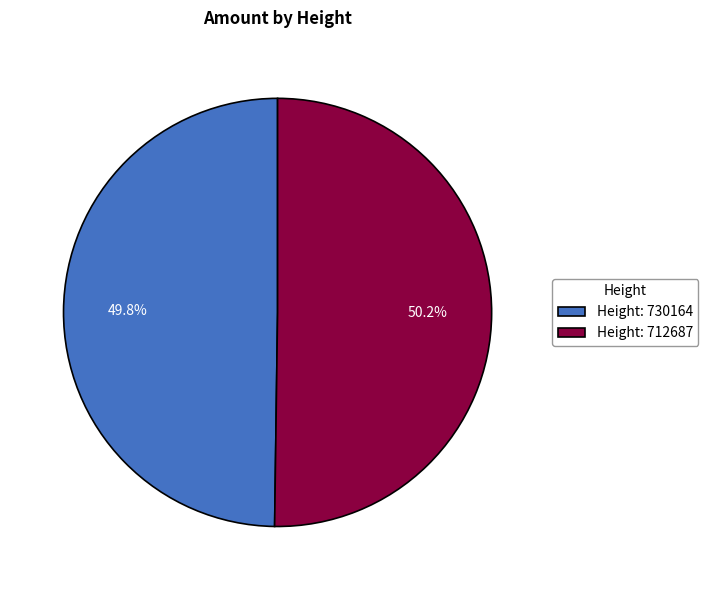

What is the ratio of the value at Height: 730164 to the value at Height: 712687?

1.0